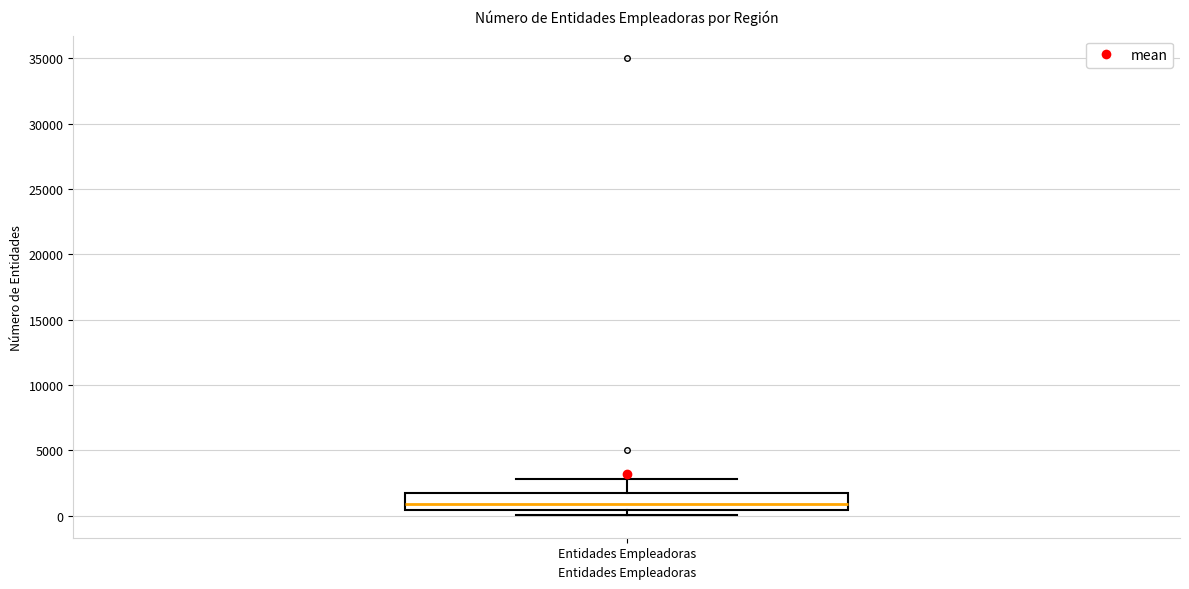

Read this box plot against the y-axis: the position of the median line, the range covered by the box, and the ends of both whiskers. The values are not printed on the chart, so give them approximately, as read against the axis.

median 1000, box 500 to 1500, whiskers 0 to 3000